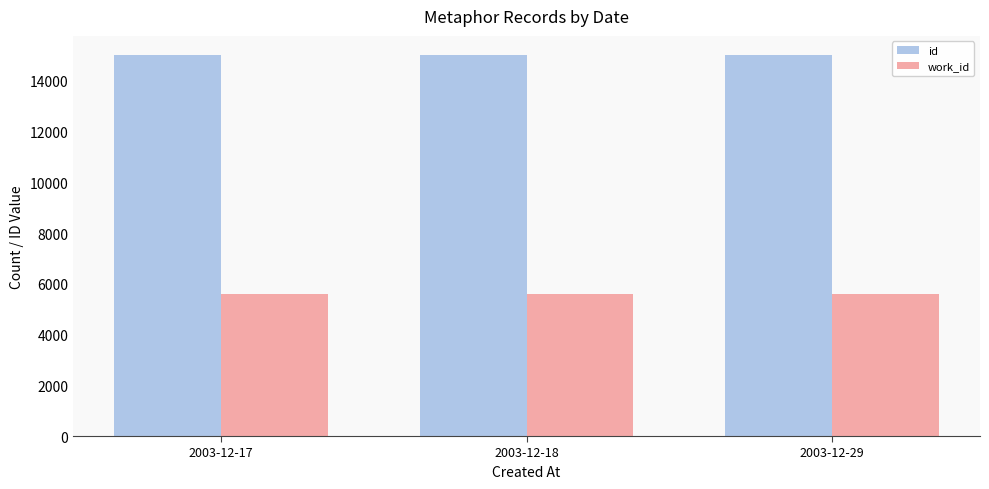

Read the id value at 2003-12-17, to the nearest 10.

15010